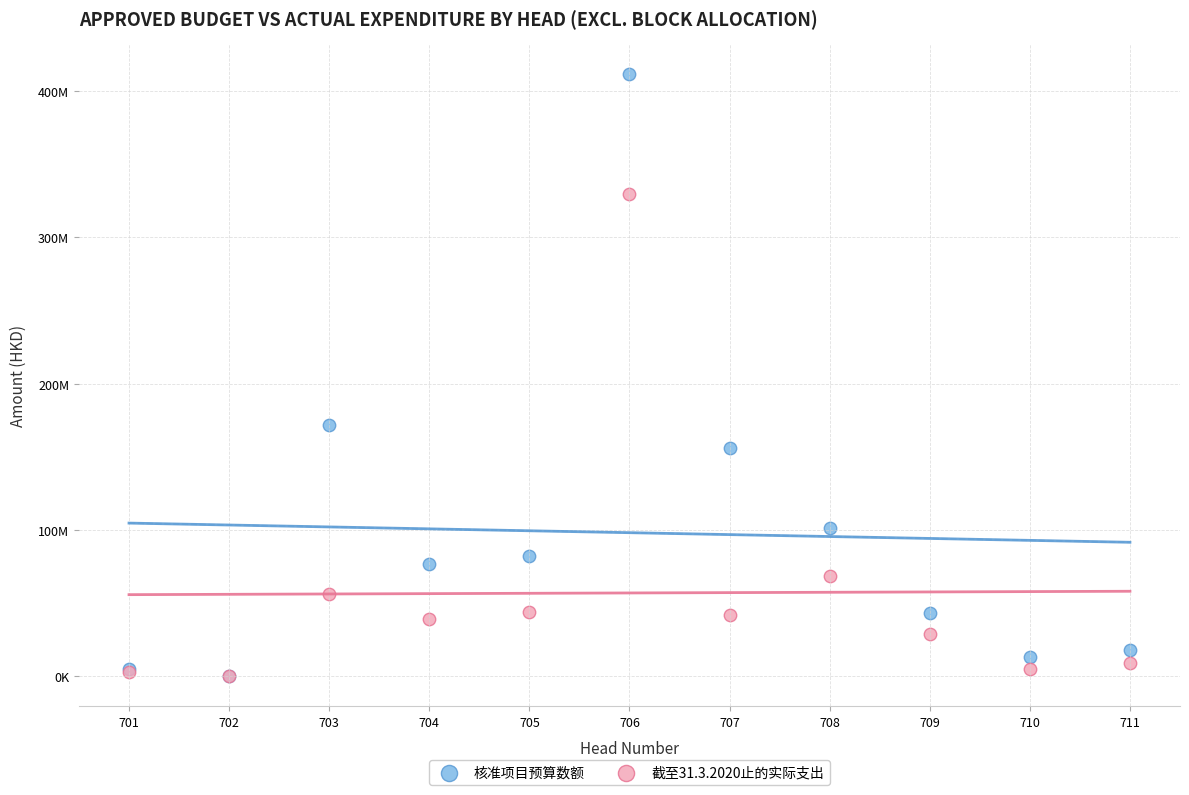

Which series reaches the maximum Y coordinate?

核准项目预算数额